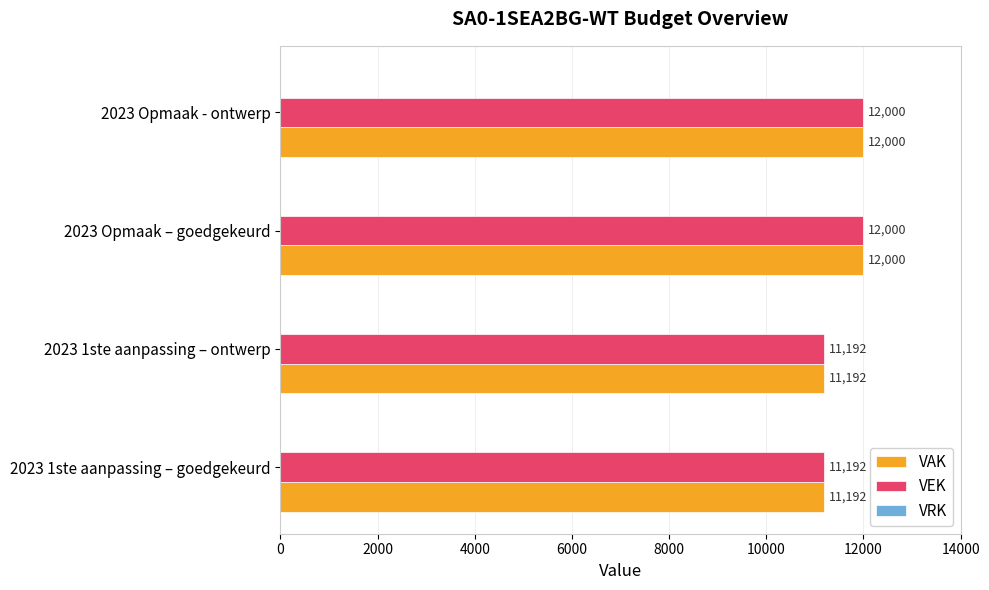

True or false: VEK has a value of 7767 at 2023 1ste aanpassing – ontwerp.

False